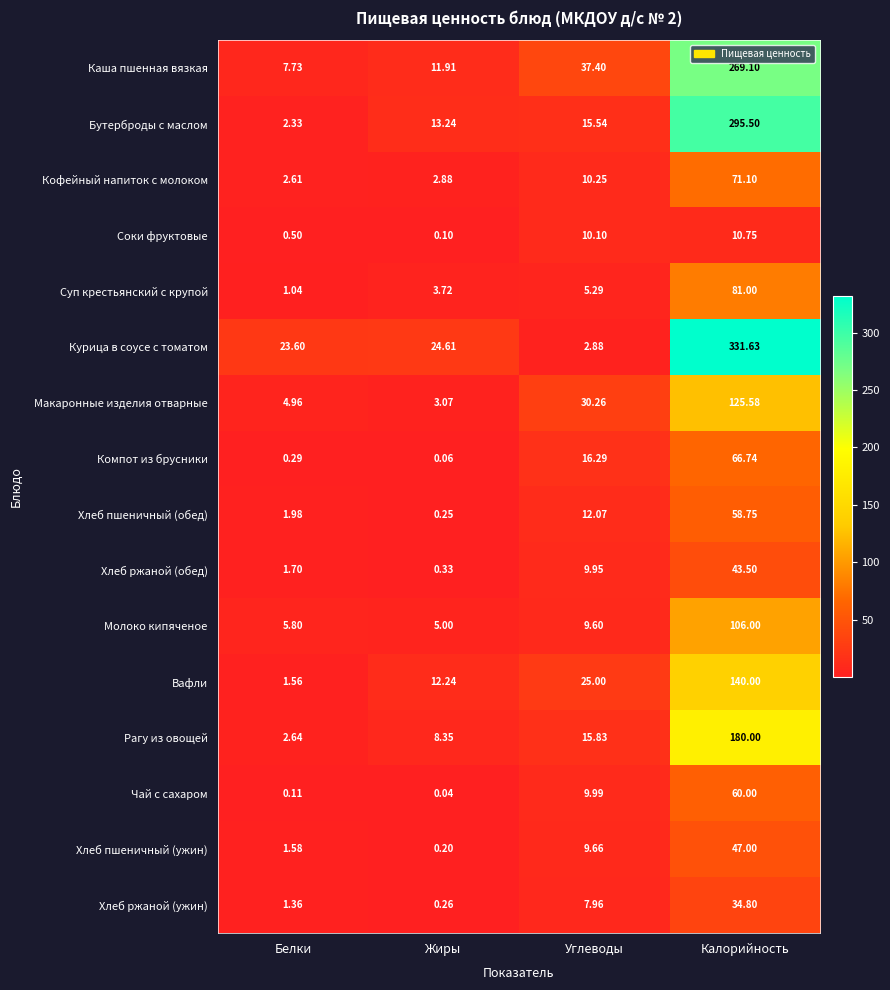

Rank the series by their maximum value, from lowest to highest.

Соки фруктовые, Хлеб ржаной (ужин), Хлеб ржаной (обед), Хлеб пшеничный (ужин), Хлеб пшеничный (обед), Чай с сахаром, Компот из брусники, Кофейный напиток с молоком, Суп крестьянский с крупой, Молоко кипяченое, Макаронные изделия отварные, Вафли, Рагу из овощей, Каша пшенная вязкая, Бутерброды с маслом, Курица в соусе с томатом